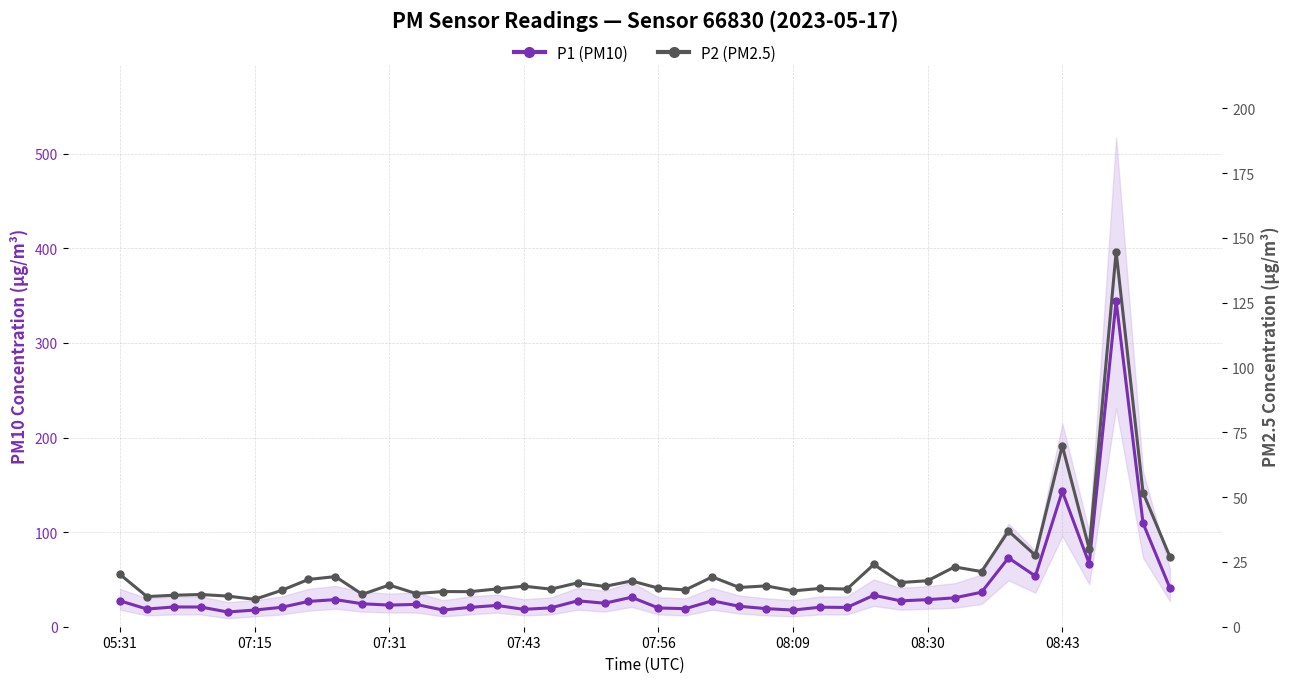

Is it true that P1 (PM10) equals 19.8 at 07:56?

True